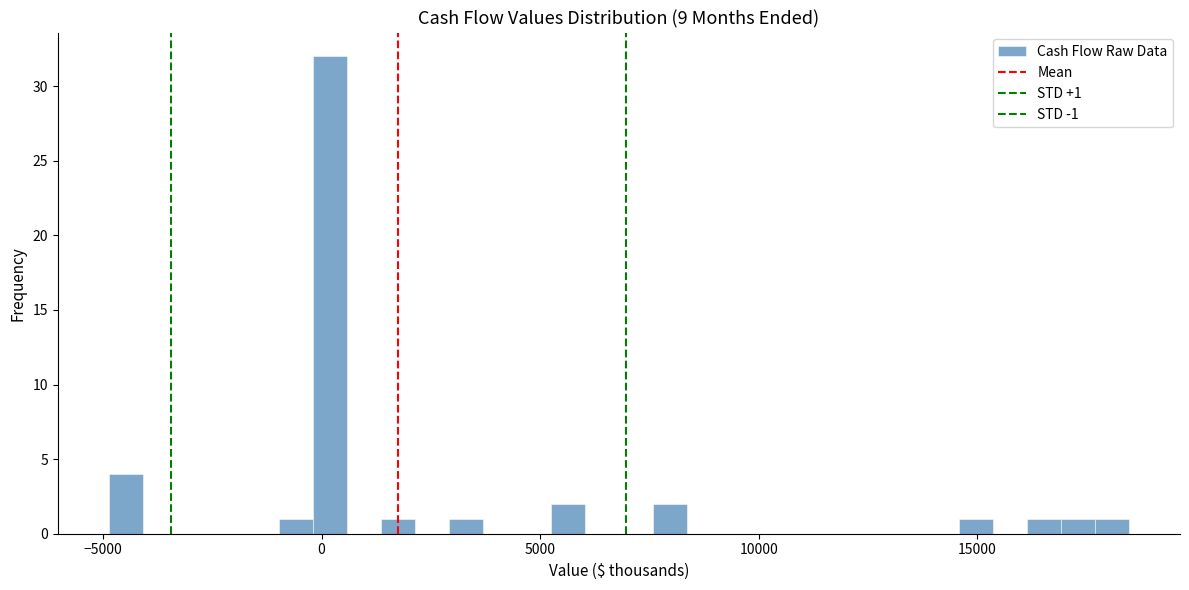

Around what value on the x-axis is the tallest bar? Give the approximate position of its centre, as read against the axis.

0